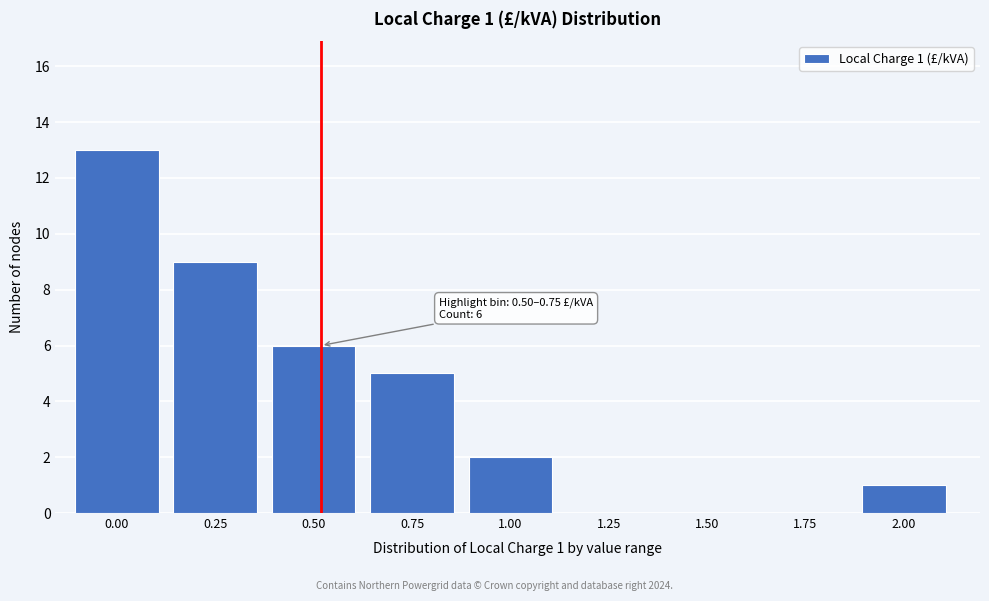

Reading right to left, what are all the values shown in this chart?

2.00=1	1.75=0	1.50=0	1.25=0	1.00=2	0.75=5	0.50=6	0.25=9	0.00=13